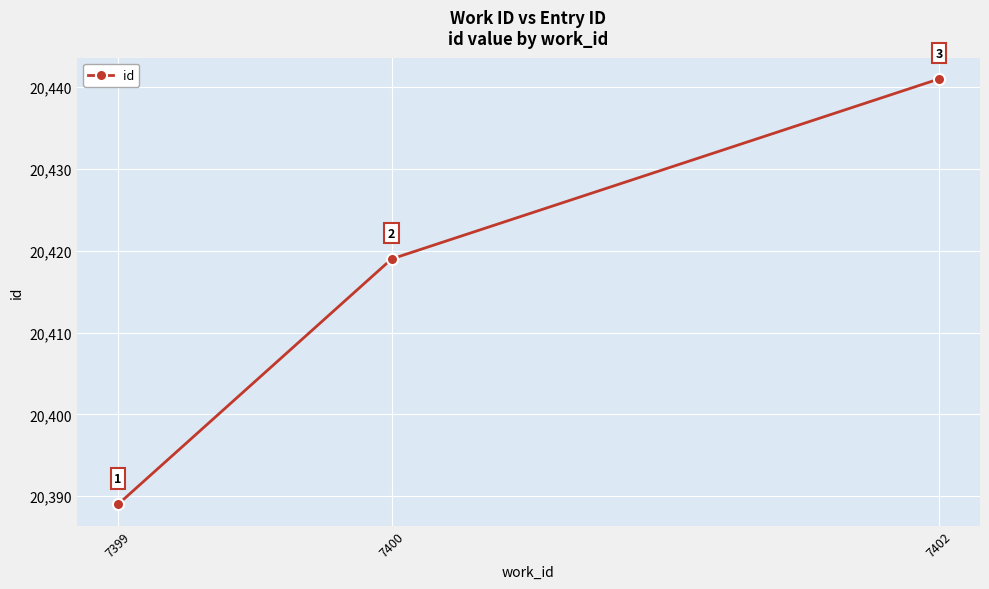

What is the approximate value at 7399, to the nearest 10?

20390